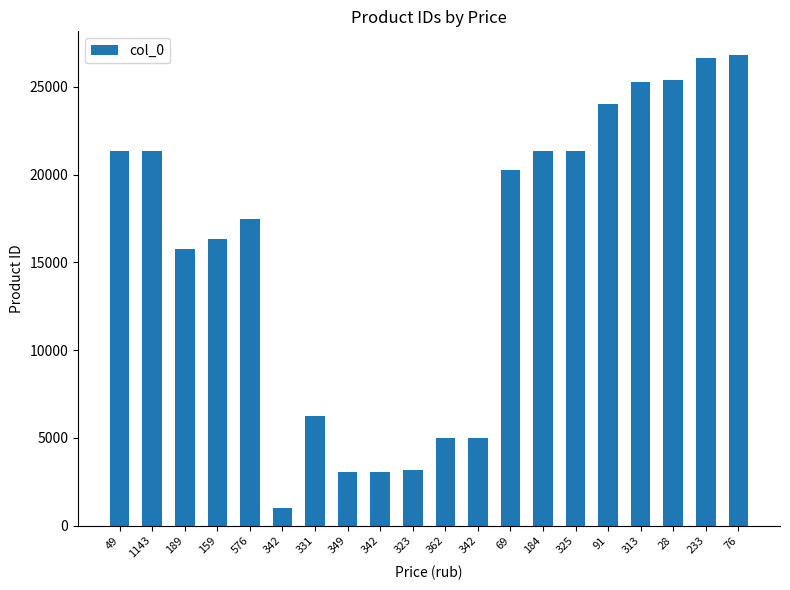

List the labels in order of value, smallest first.

342, 342, 349, 323, 362, 342, 331, 189, 159, 576, 69, 1143, 184, 325, 49, 91, 313, 28, 233, 76